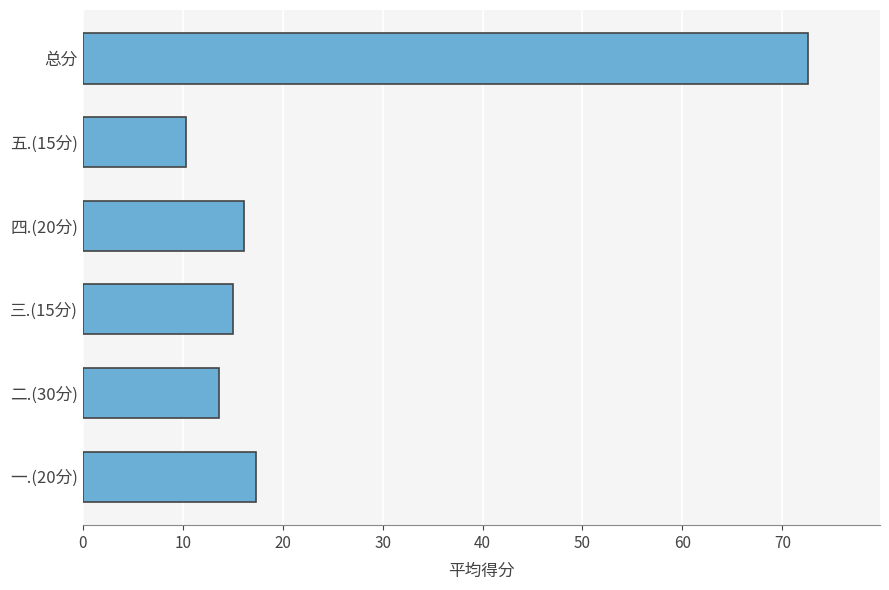

Between 二.(30分) and 一.(20分), which is larger?

一.(20分)